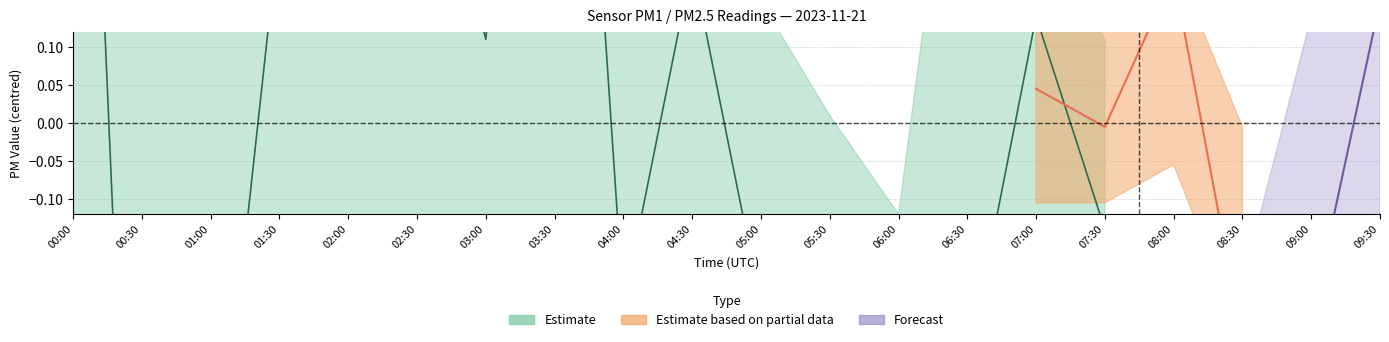

What is the difference between the P1 values at 05:00 and 05:30?

0.3